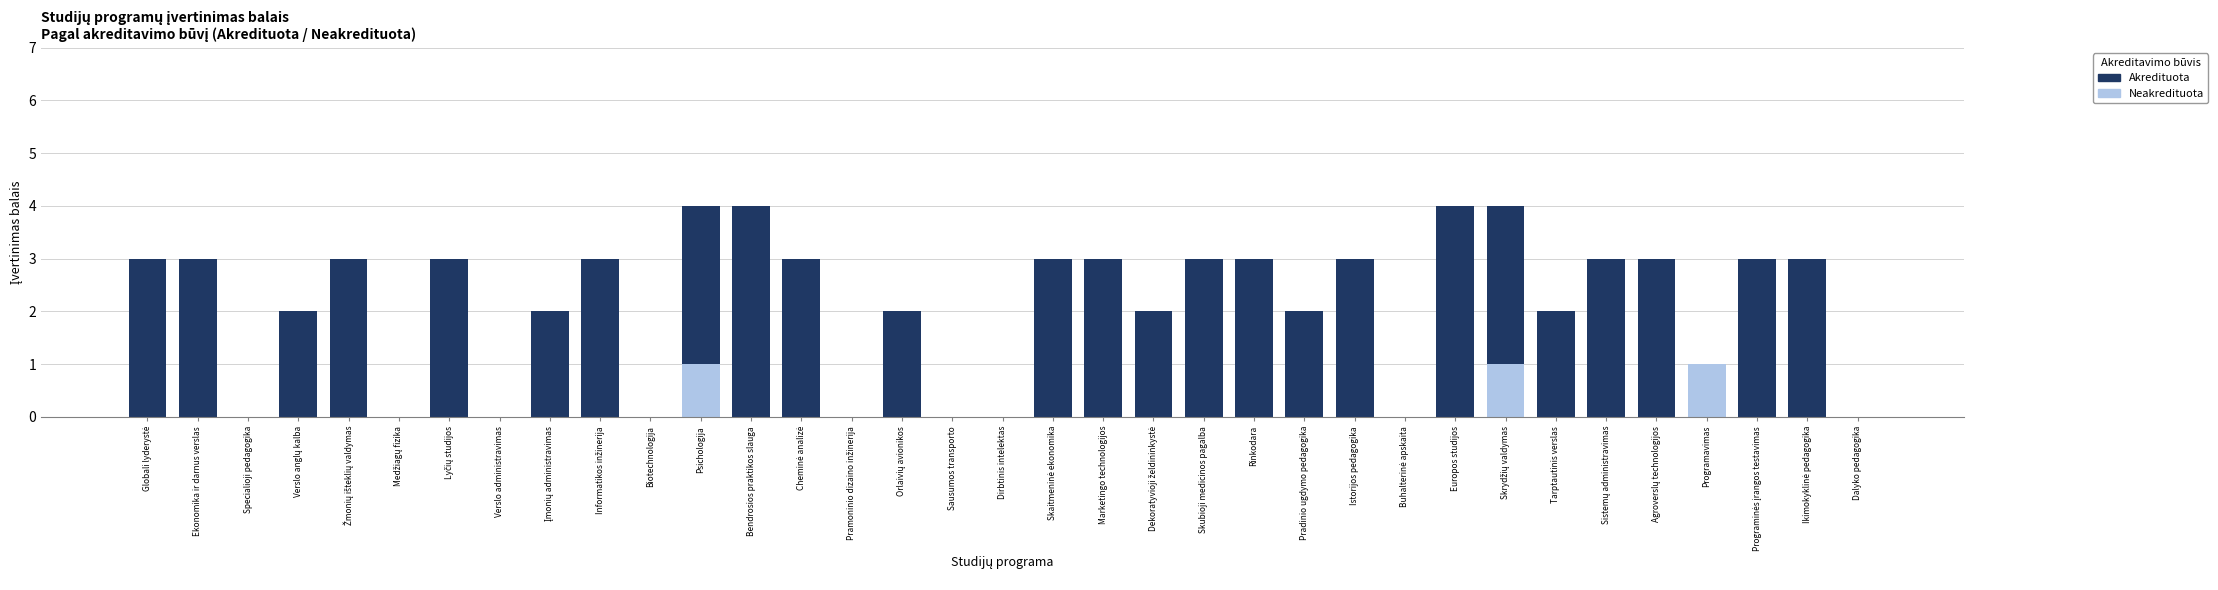

How many distinct data groups are displayed?

2